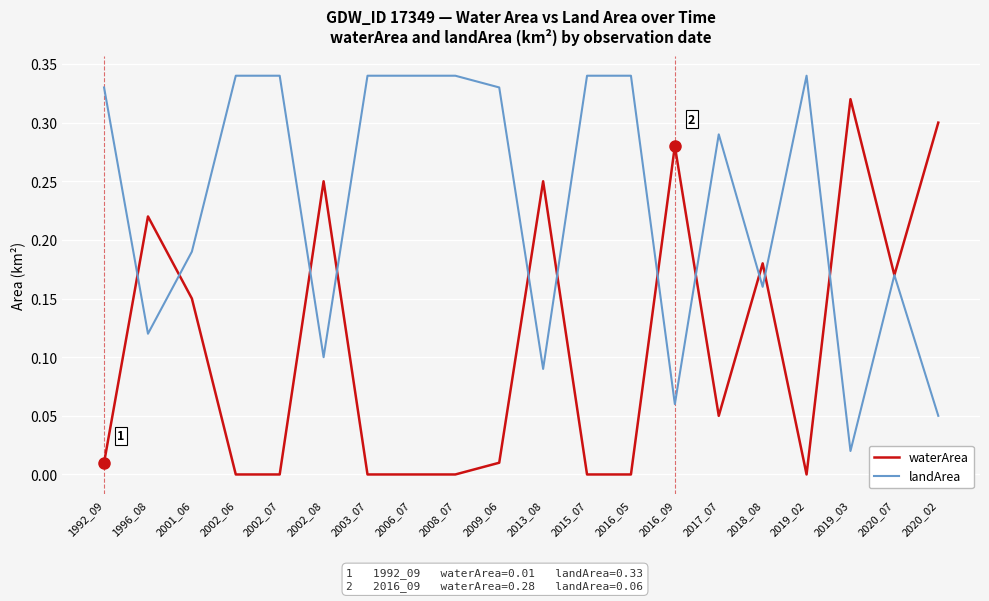

The value of landArea at 2002_06 is 0.3. True or false?

True